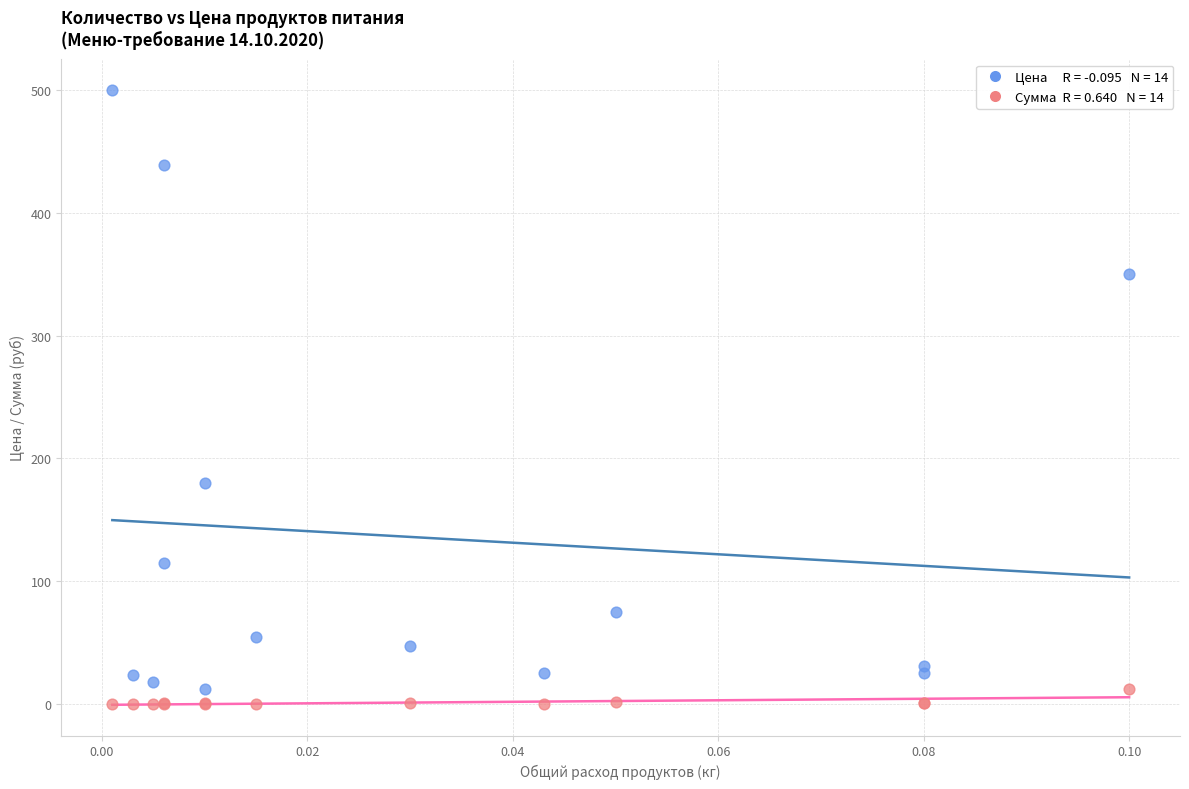

Across all series, what Y value is closest to 250?

180.0